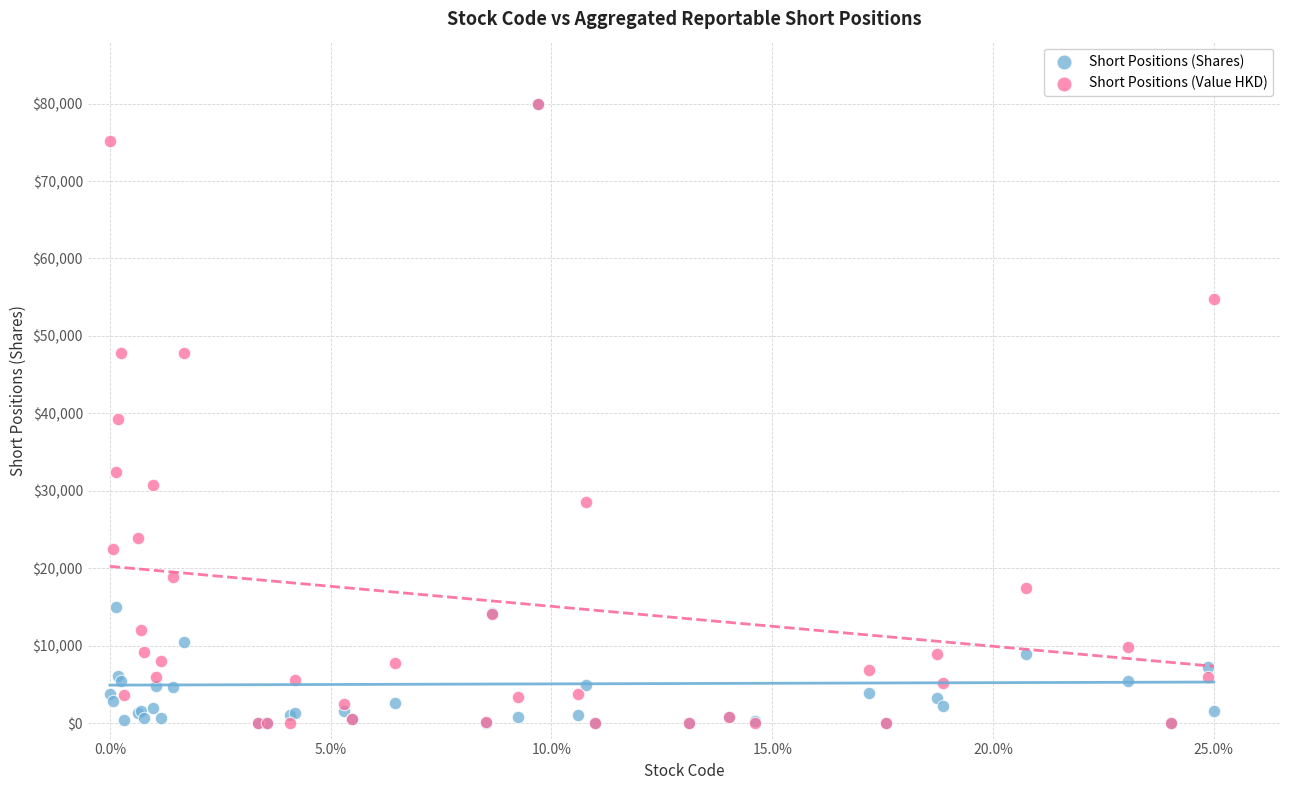

What are all the series names shown in the legend?

Short Positions (Shares), Short Positions (Value HKD)